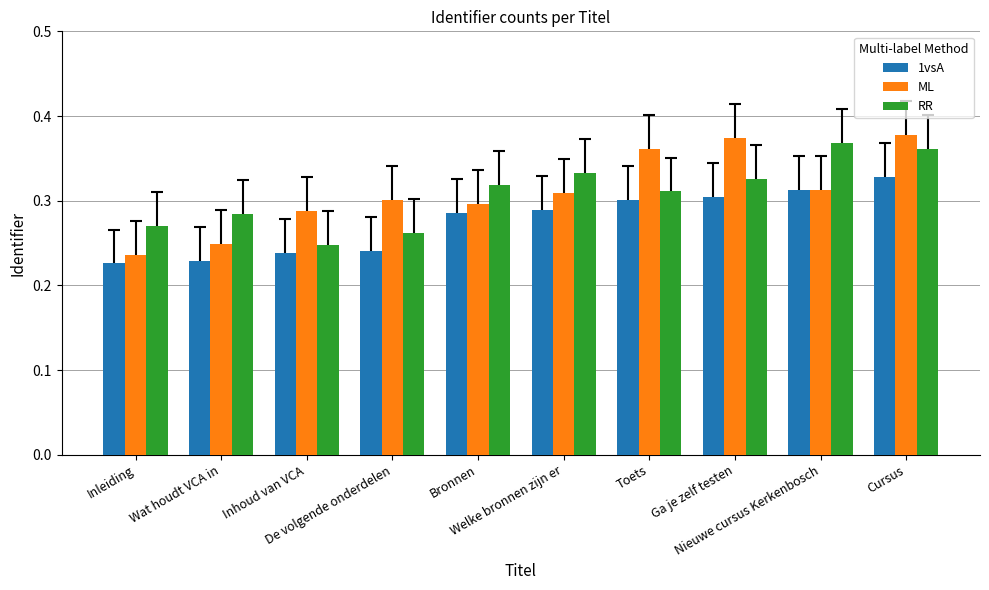

At how many categories does at least one series exceed 0?

10